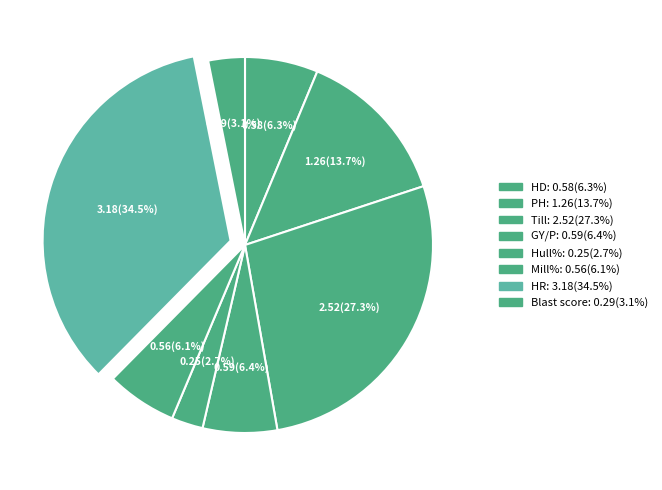

Count the number of slices in the pie.

8